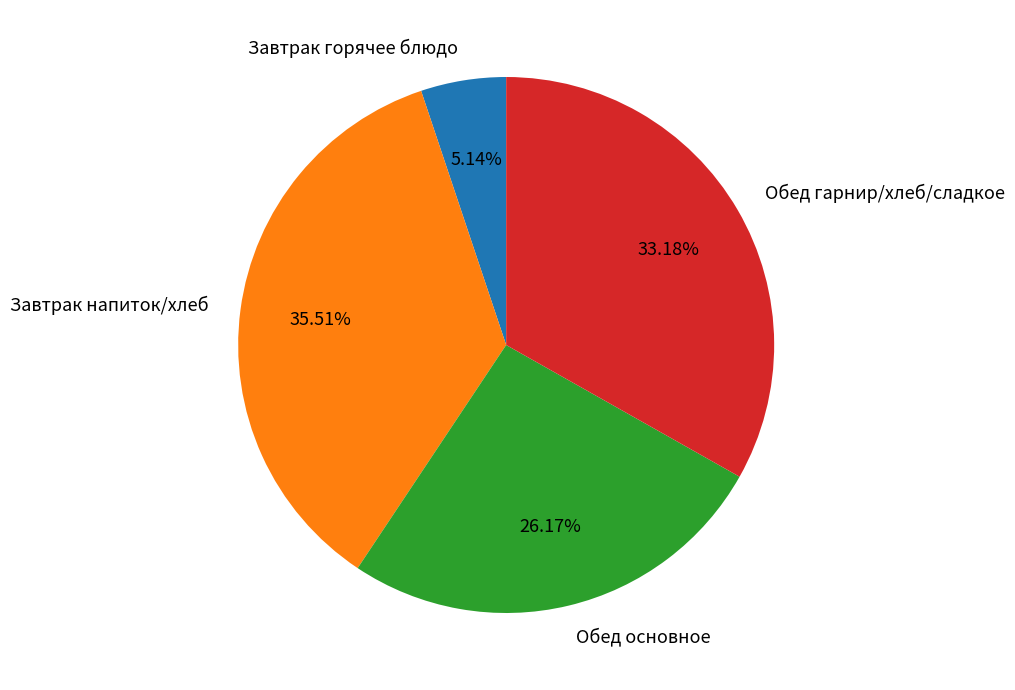

How many segments does this pie chart have?

4